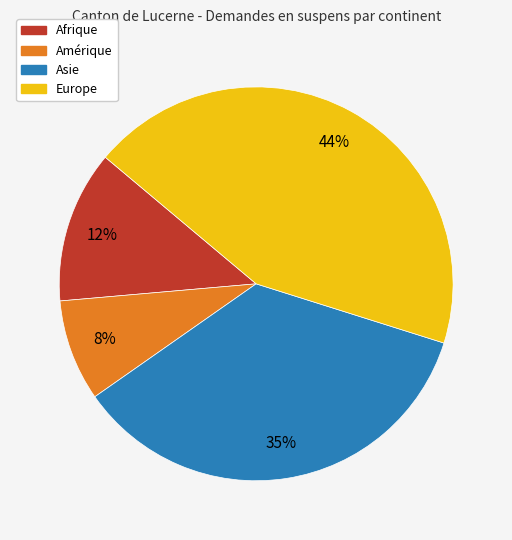

Is it true that Afrique is 1% of the pie?

False